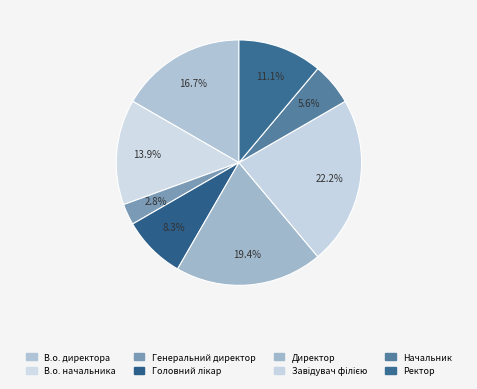

Is it true that Начальник is 6% of the pie?

True